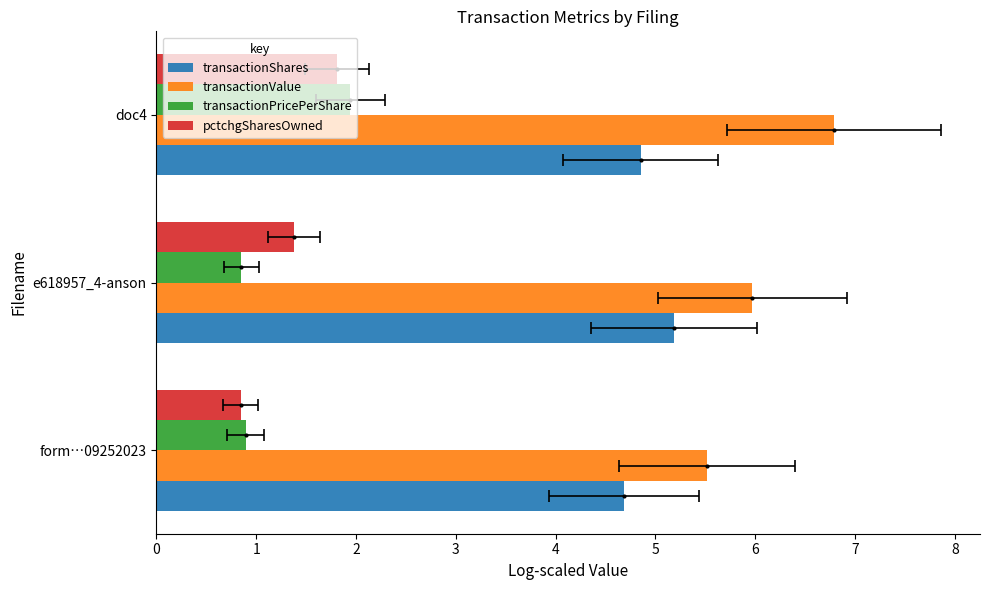

How many groups of bars are there?

3